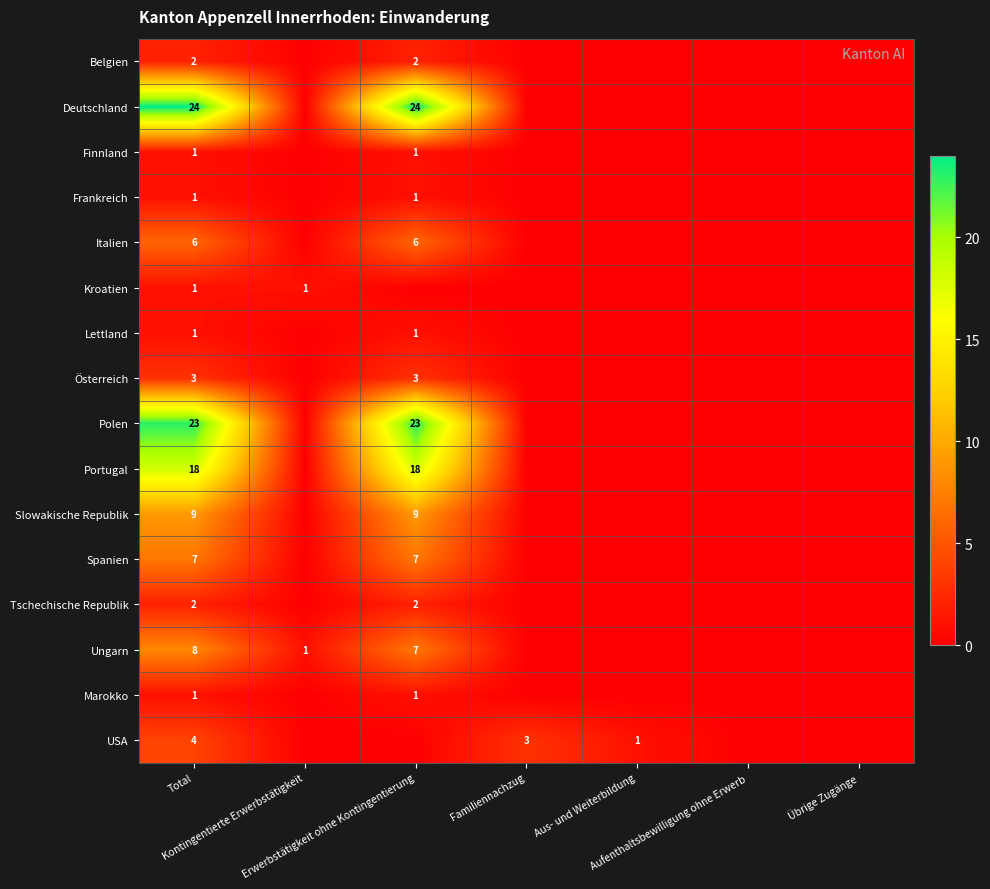

Which series has the widest spread of values?

Deutschland